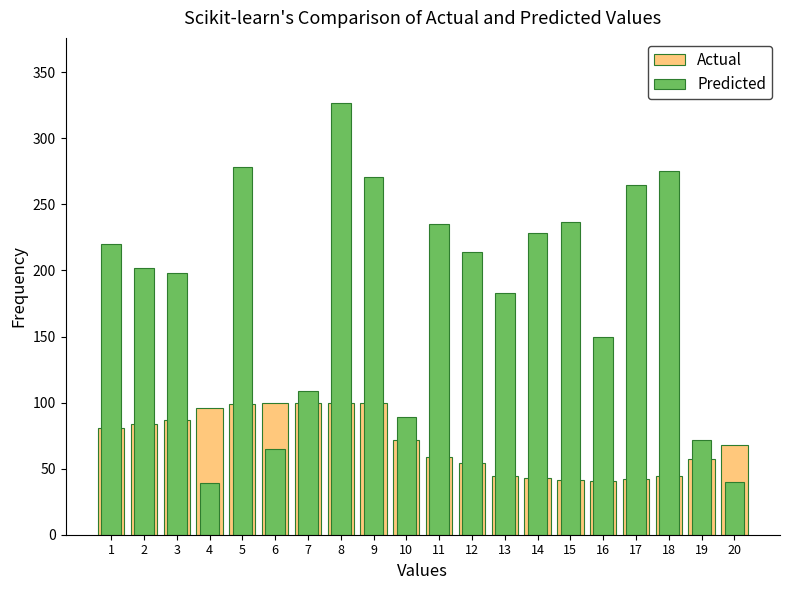

Reading right to left, transcribe all the data shown in this chart.

Actual: 20=68.1	19=57.0	18=44.8	17=41.8	16=40.9	15=41.4	14=42.8	13=44.2	12=54.2	11=59.0	10=72.0	9=100.0	8=100.0	7=100.0	6=100.0	5=98.6	4=96.1	3=87.2	2=84.1	1=80.5
Predicted: 20=40.0	19=72.0	18=275.0	17=265.0	16=150.0	15=237.0	14=228.0	13=183.0	12=214.0	11=235.0	10=89.0	9=271.0	8=327.0	7=109.0	6=65.0	5=278.0	4=39.0	3=198.0	2=202.0	1=220.0